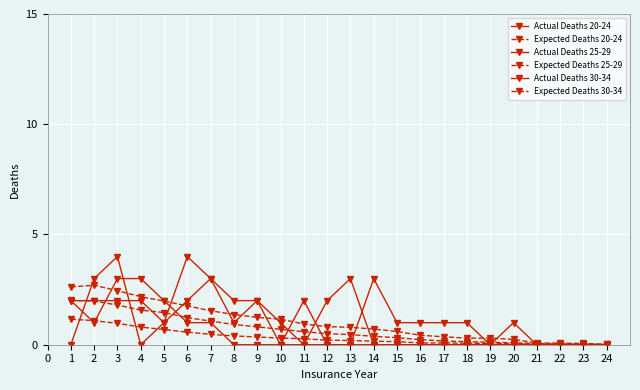

At which label does Actual Deaths 25-29 reach its peak?

7